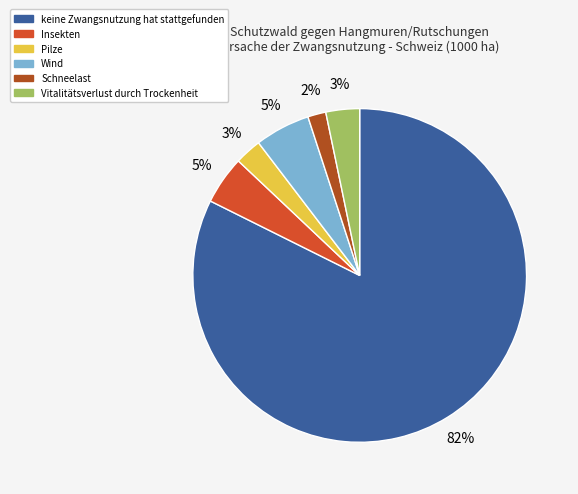

How many segments does this pie chart have?

6